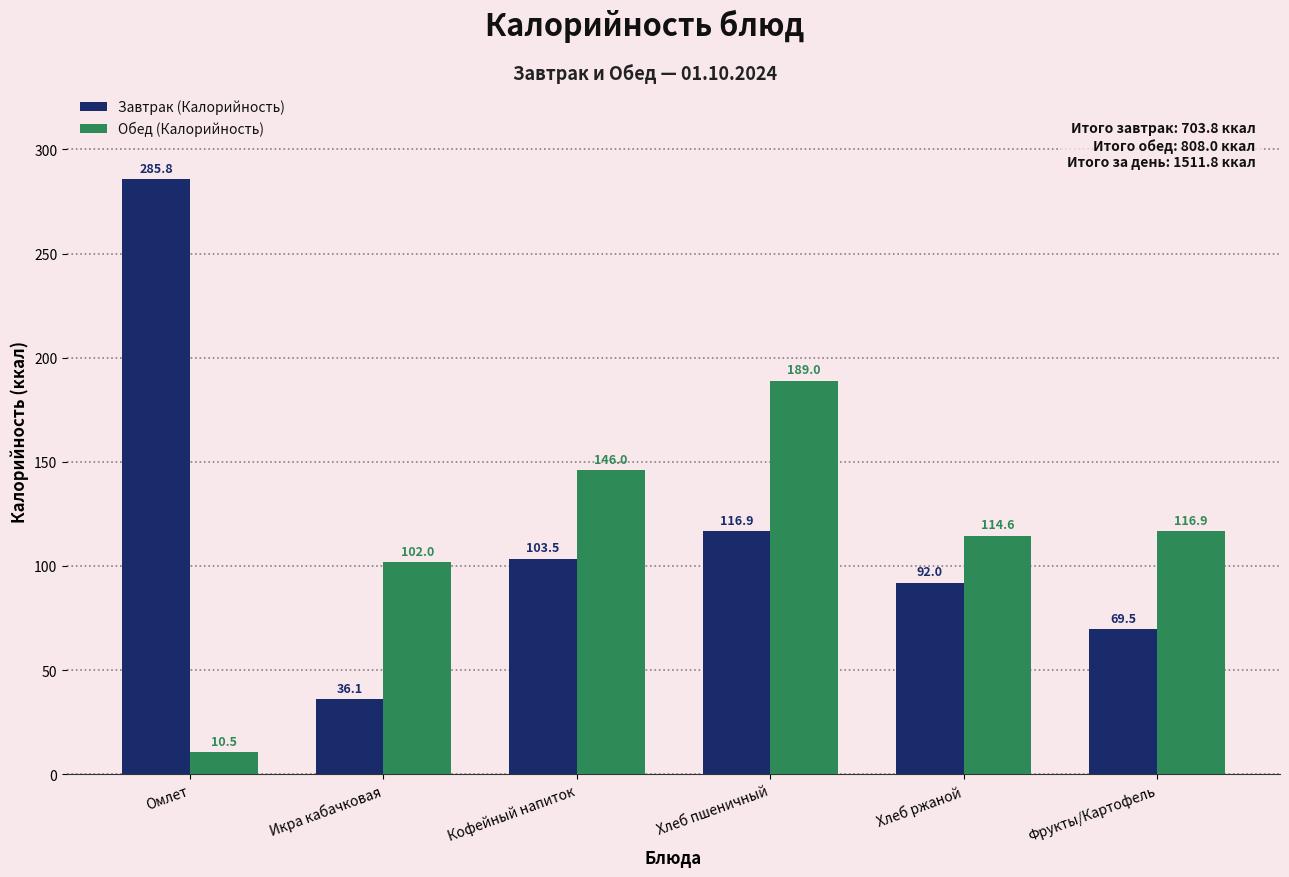

Which category has the lowest value in the Завтрак (Калорийность) series?

Икра кабачковая